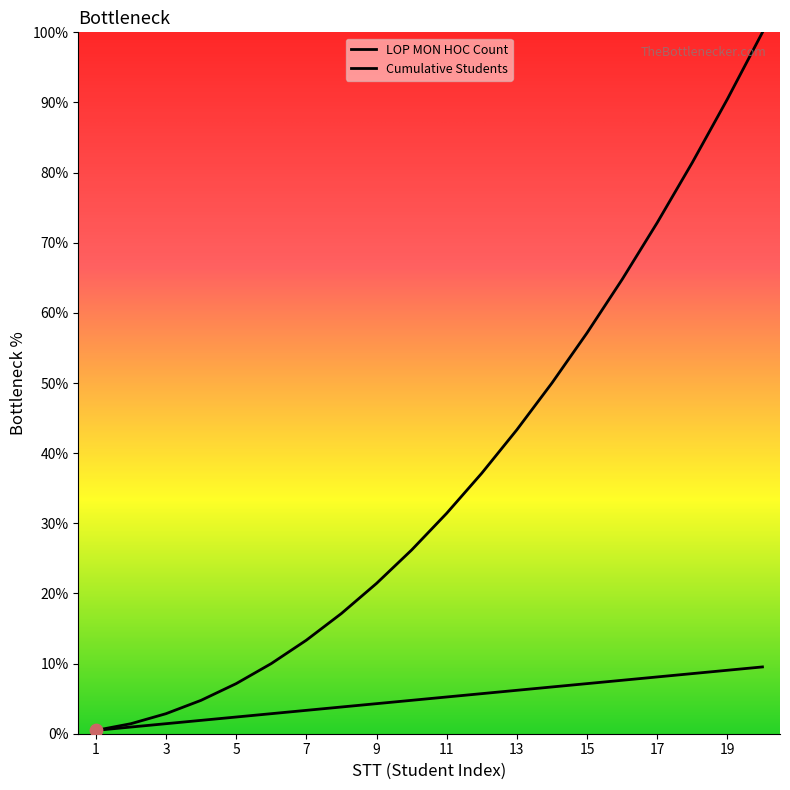

Which series reaches the maximum Y coordinate?

Cumulative Students